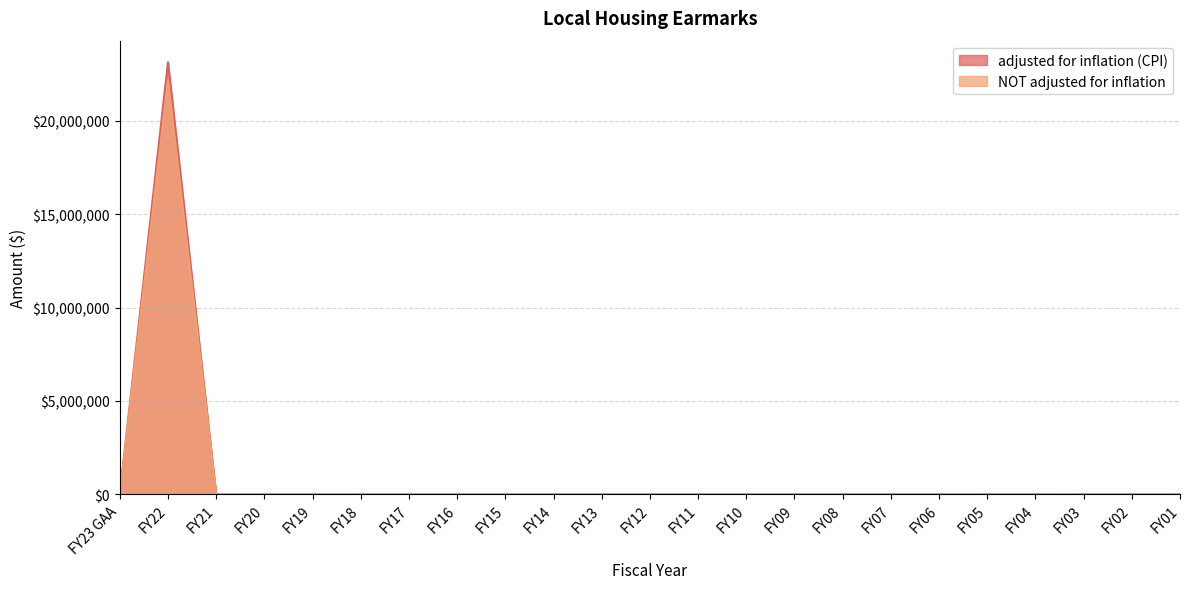

True or false: NOT adjusted for inflation and adjusted for inflation (CPI) intersect in this chart.

False